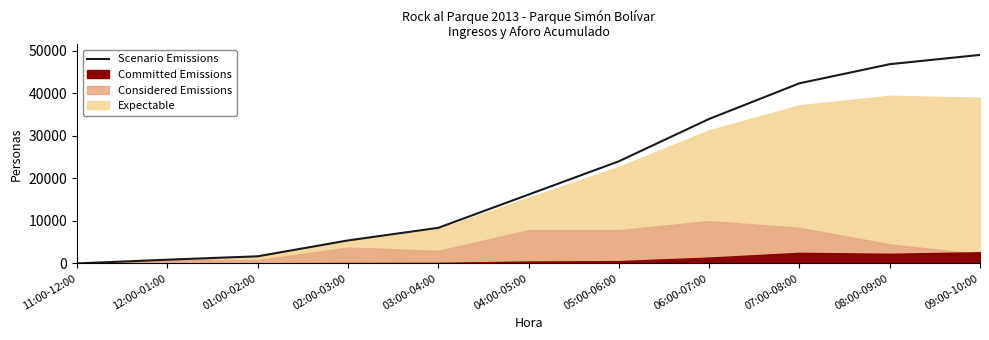

What is the label of the 6th point from the right?

04:00-05:00